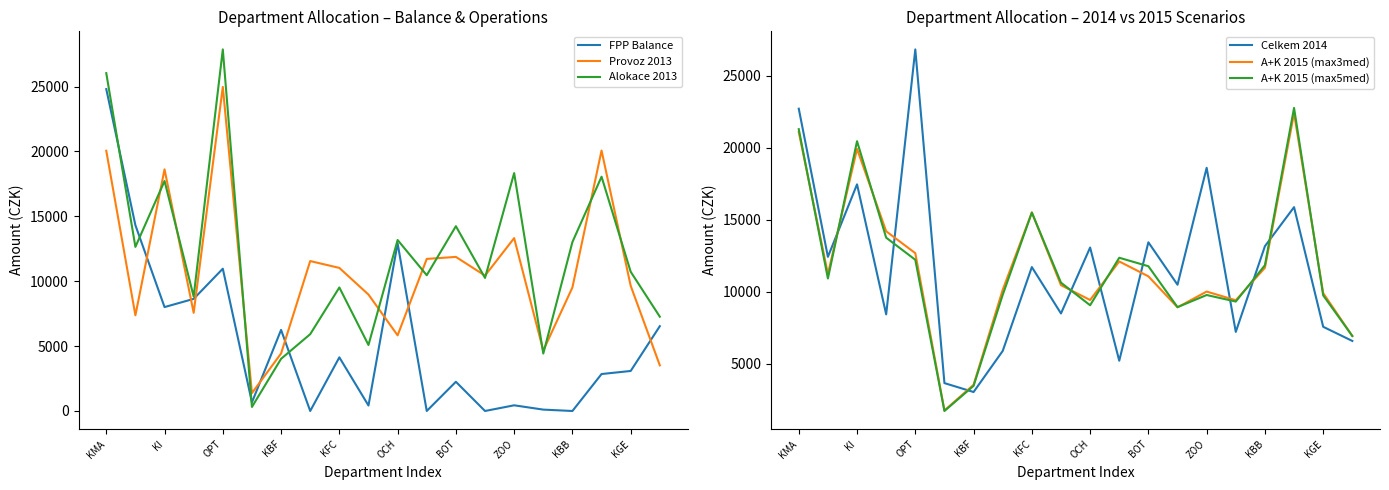

The value of Provoz 2013 at OCH is 8712.0. True or false?

False